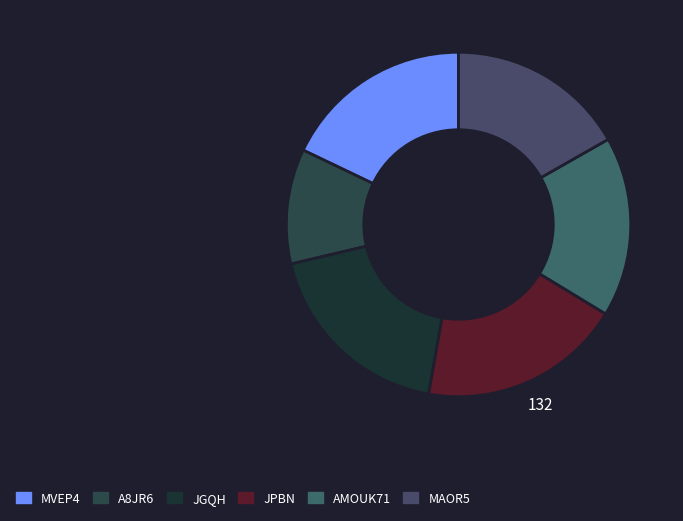

What is the ratio of the value at A8JR6 to the value at MVEP4?

0.6